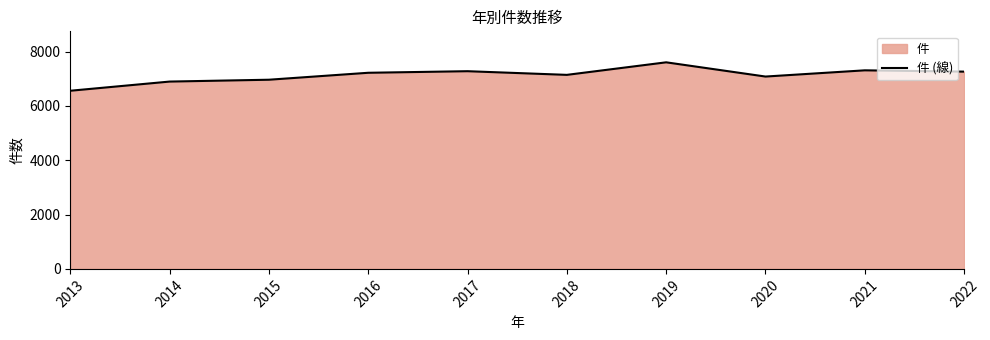

What is the average value?

7135